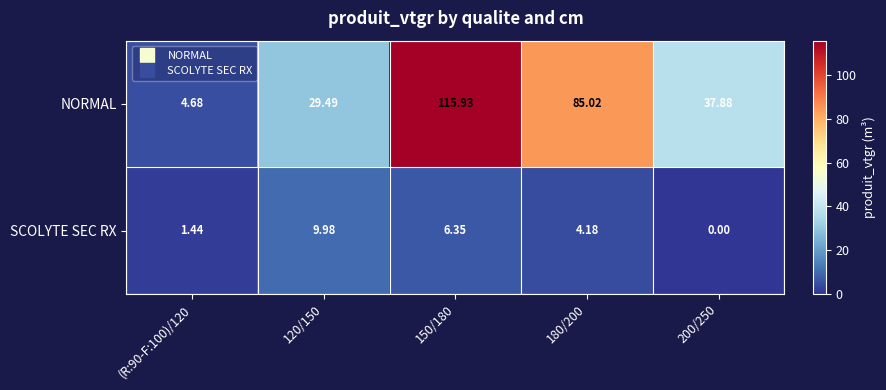

At which category does the chart reach its peak across all series?

150/180